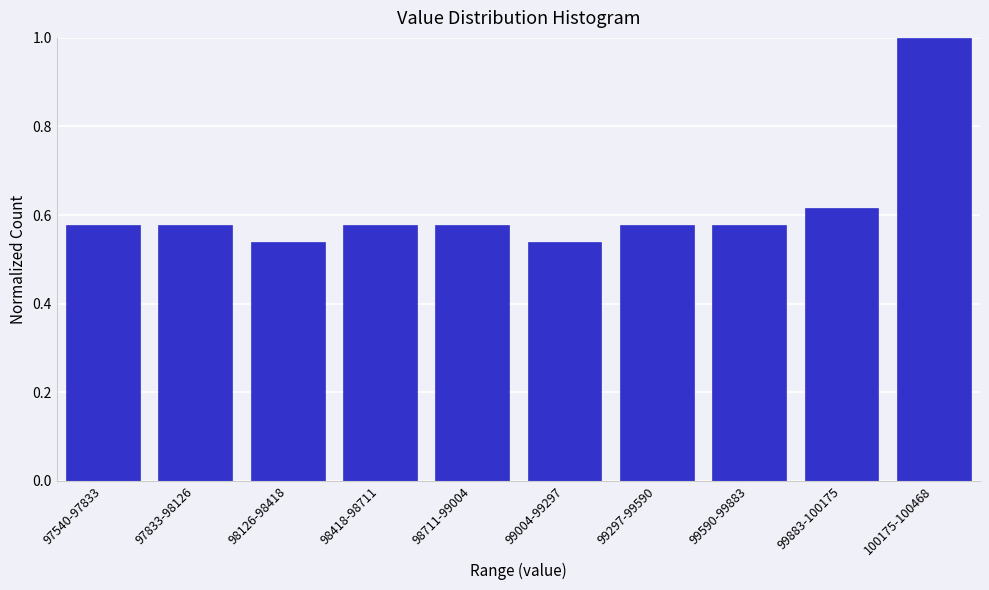

True or false: the data shows 0.3 at 99883-100175.

False